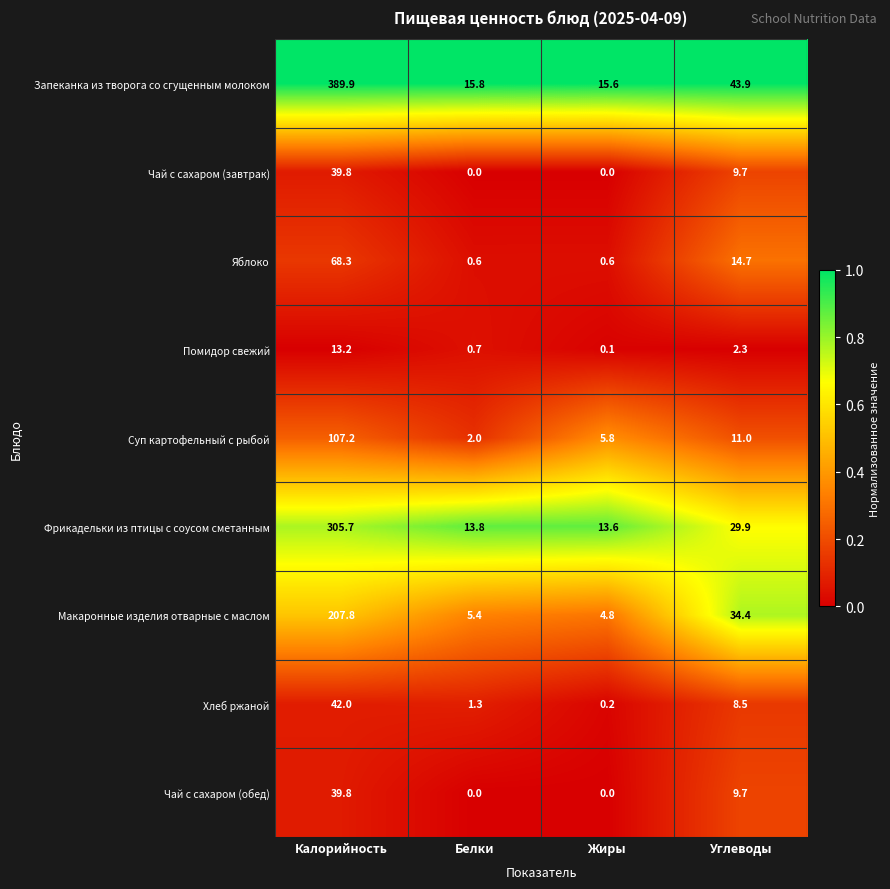

What is the average value of the Яблоко series?

21.1